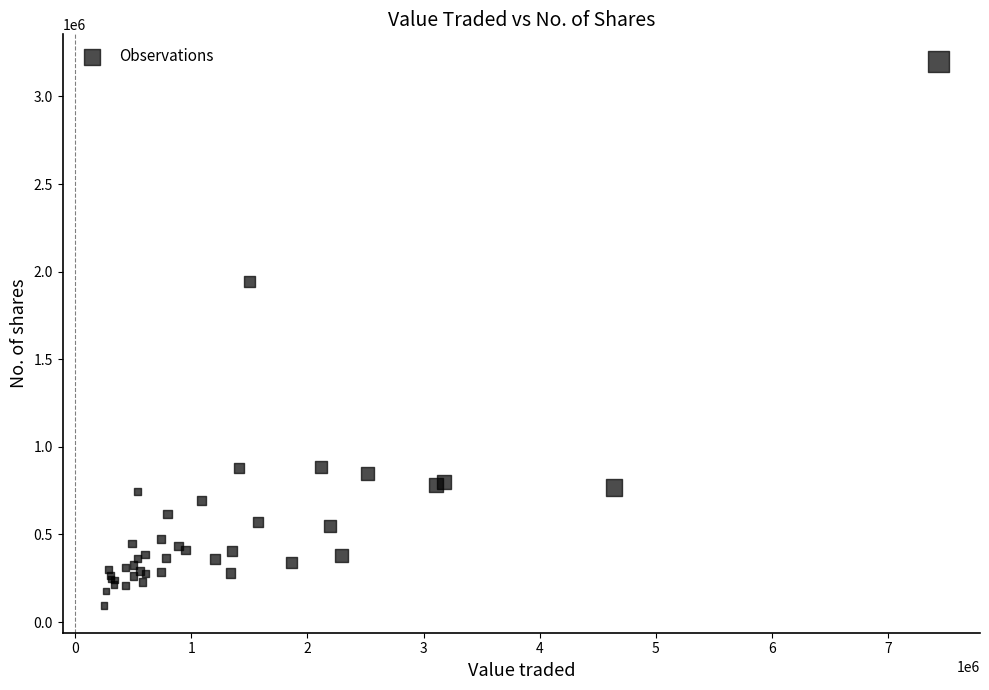

What Y value in the scatter plot is closest to 1646939?

1943405